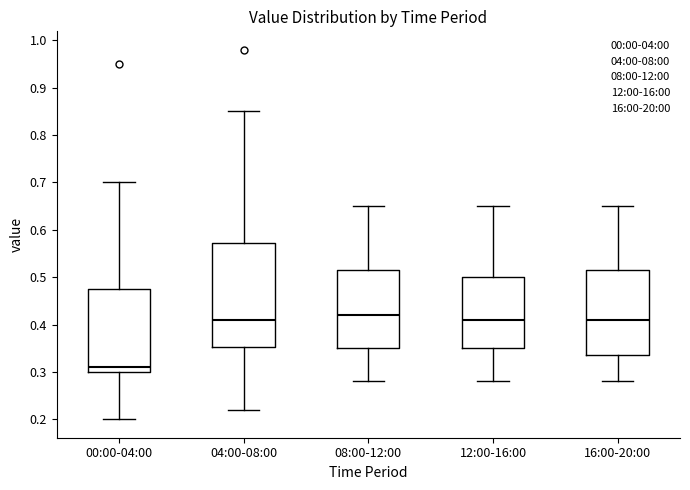

Reading left to right, read every box against the y-axis: the position of its median line, the range the box covers, and the ends of its whiskers. The values are not printed on the chart, so give them approximately, as read against the axis.

00:00-04:00: median 0.31, box 0.30 to 0.48, whiskers 0.20 to 0.70
04:00-08:00: median 0.41, box 0.35 to 0.57, whiskers 0.22 to 0.85
08:00-12:00: median 0.42, box 0.35 to 0.52, whiskers 0.28 to 0.65
12:00-16:00: median 0.41, box 0.35 to 0.50, whiskers 0.28 to 0.65
16:00-20:00: median 0.41, box 0.34 to 0.52, whiskers 0.28 to 0.65